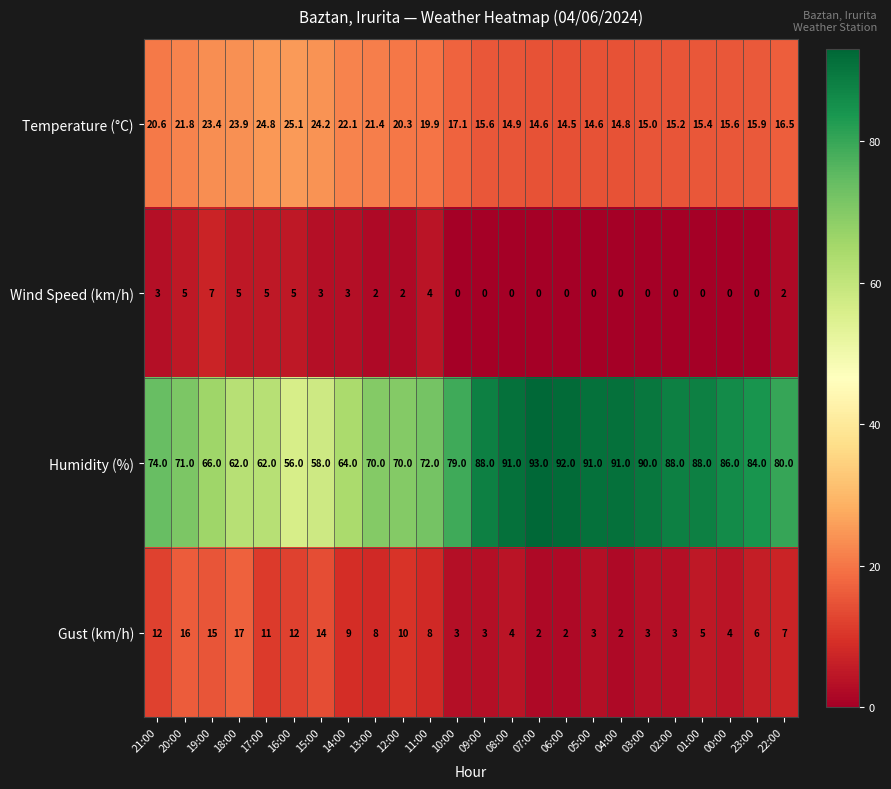

The Humidity (%) series shows 62.0 at 17:00. True or false?

True